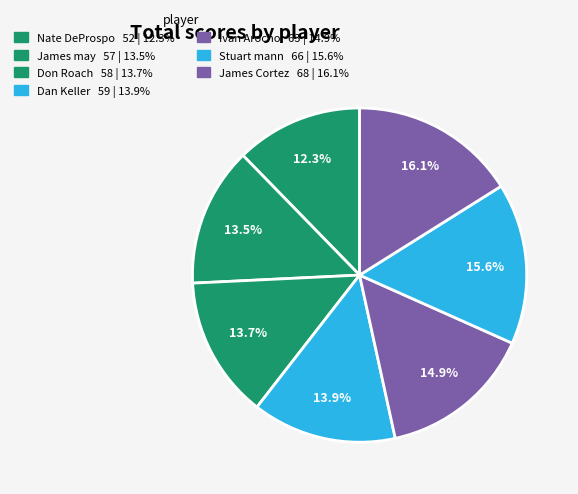

What is the largest slice in the pie chart?

James Cortez